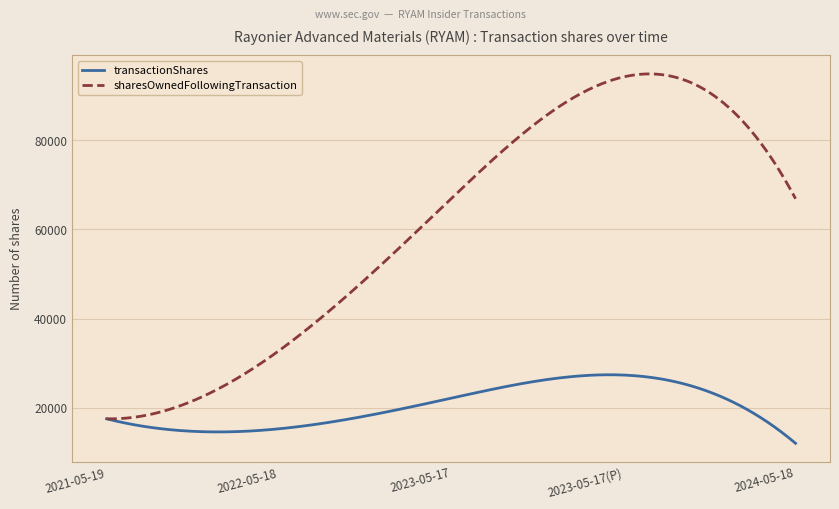

List the series in order of their overall mean, lowest first.

transactionShares, sharesOwnedFollowingTransaction